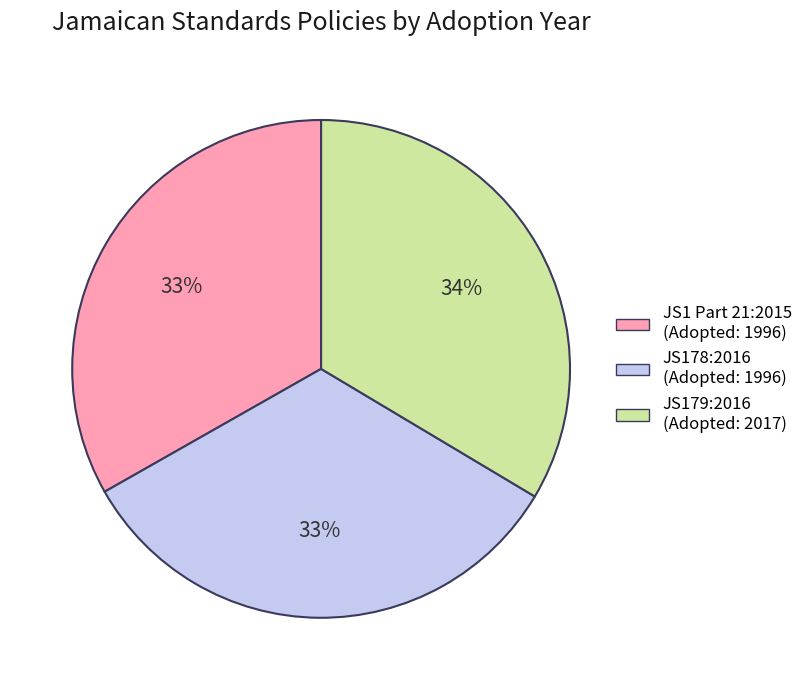

How many slices are in this pie chart?

3